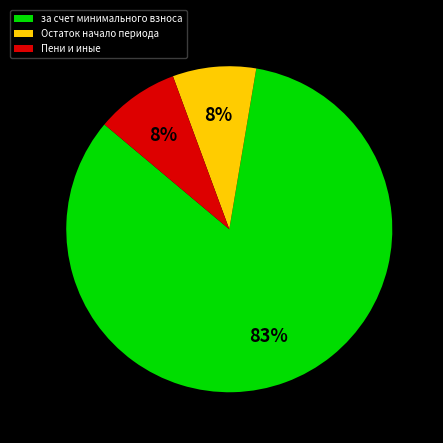

What is the largest slice in the pie chart?

за счет минимального взноса